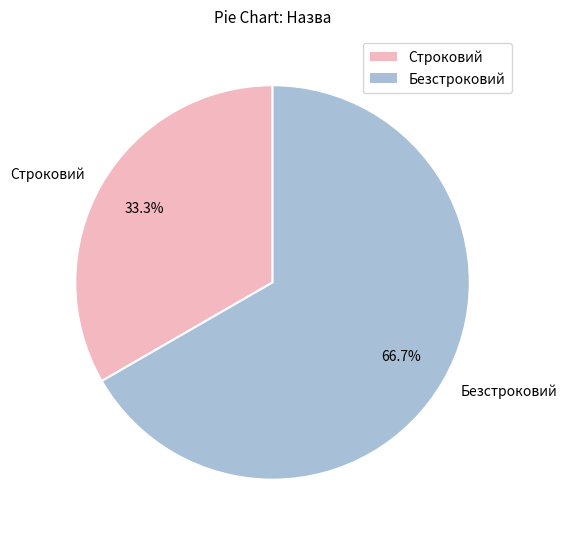

Which category has the smallest portion of the pie?

Строковий